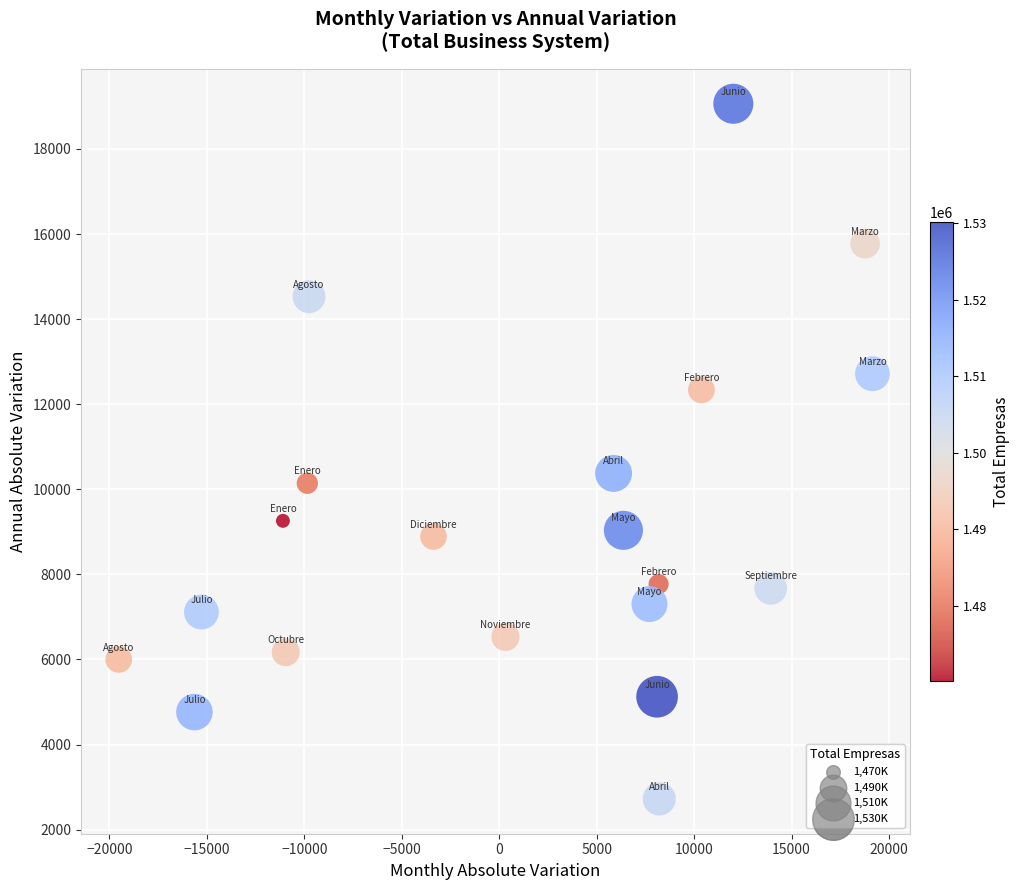

What Y value in the scatter plot is closest to 10891?

10373